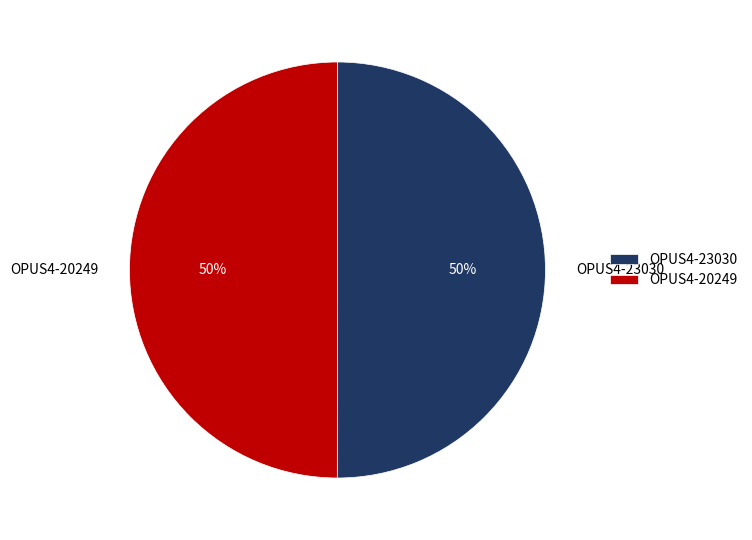

To the nearest percent, what is the combined percentage of OPUS4-20249 and OPUS4-23030?

100%